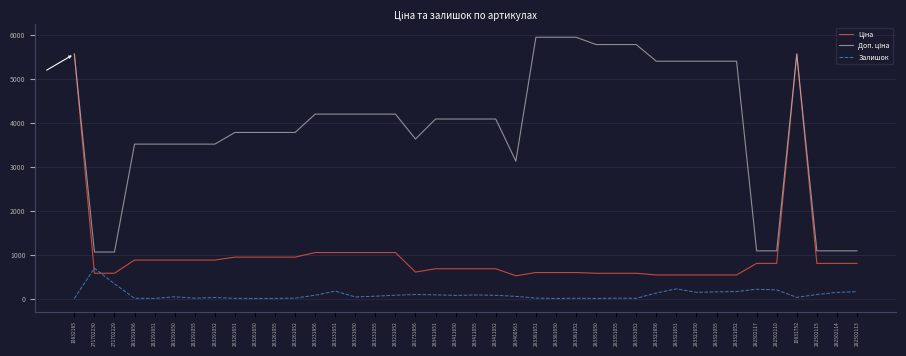

What is the difference between the second highest and minimum values in the Залишок series?

332.0